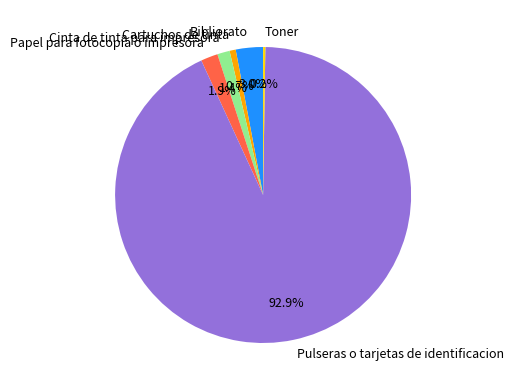

Does any single category account for the majority?

Yes